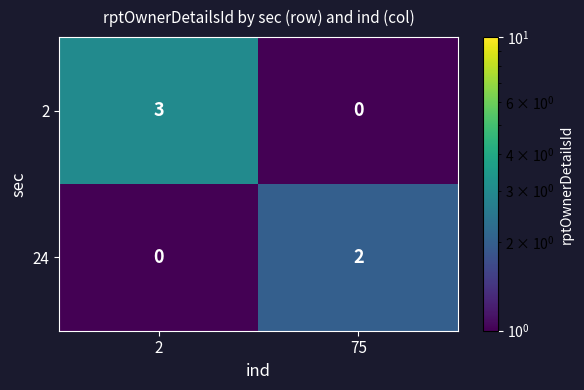

Is it true that 2 equals -1 at 75?

False